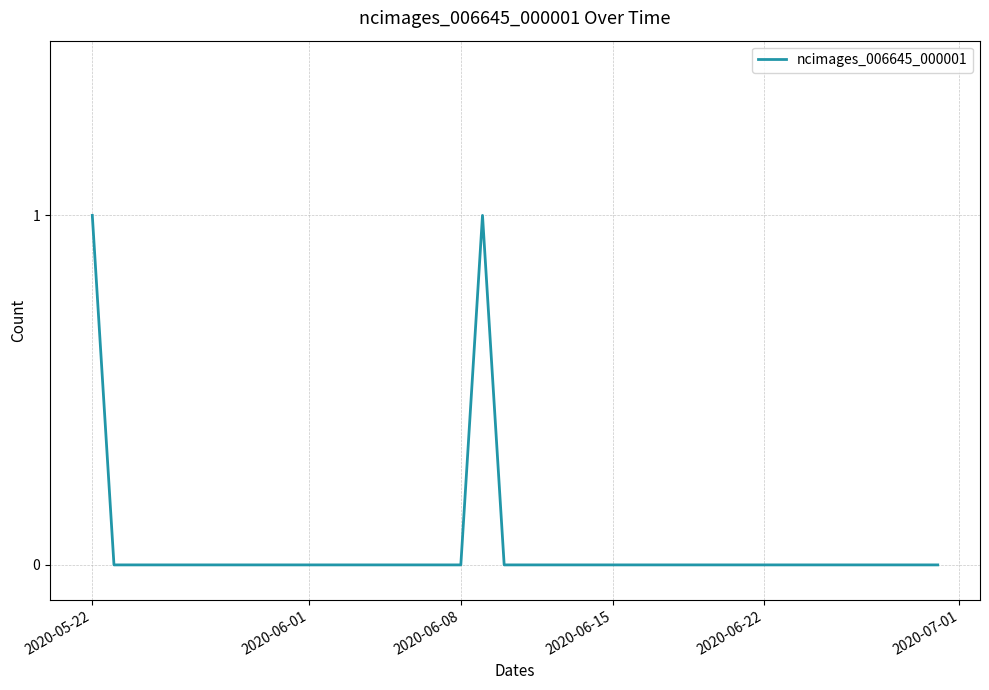

What is the maximum value shown in the chart?

1